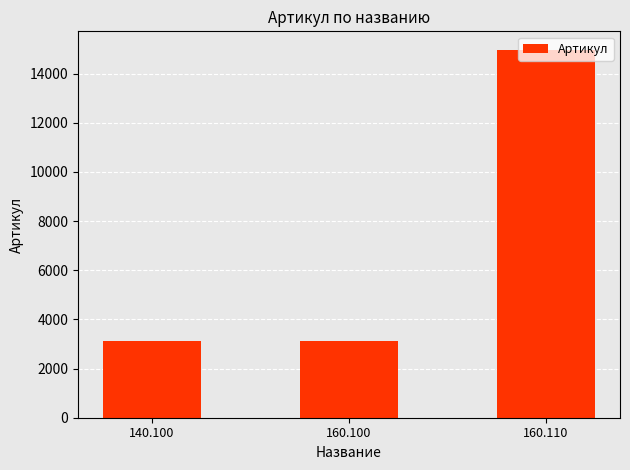

What is the sum of the values at 160.110 and 140.100?

18100